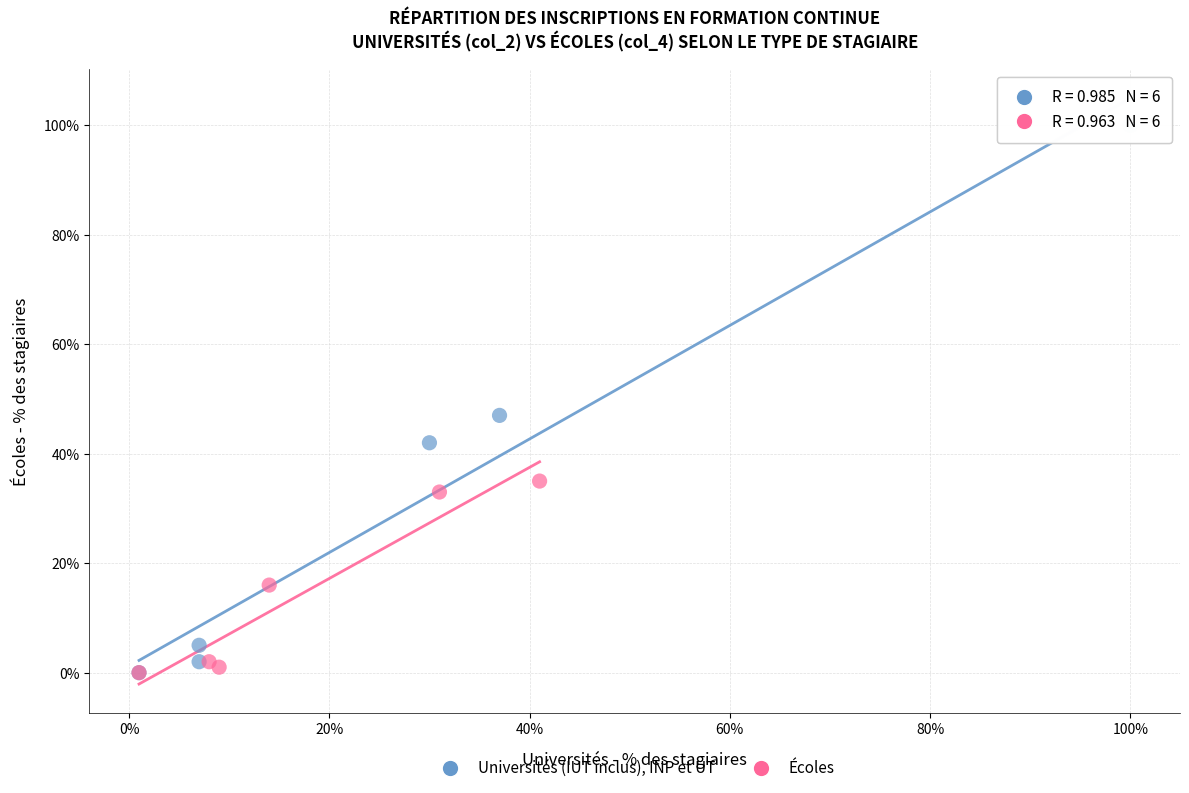

Which series reaches the maximum Y coordinate?

Universités (IUT inclus), INP et UT